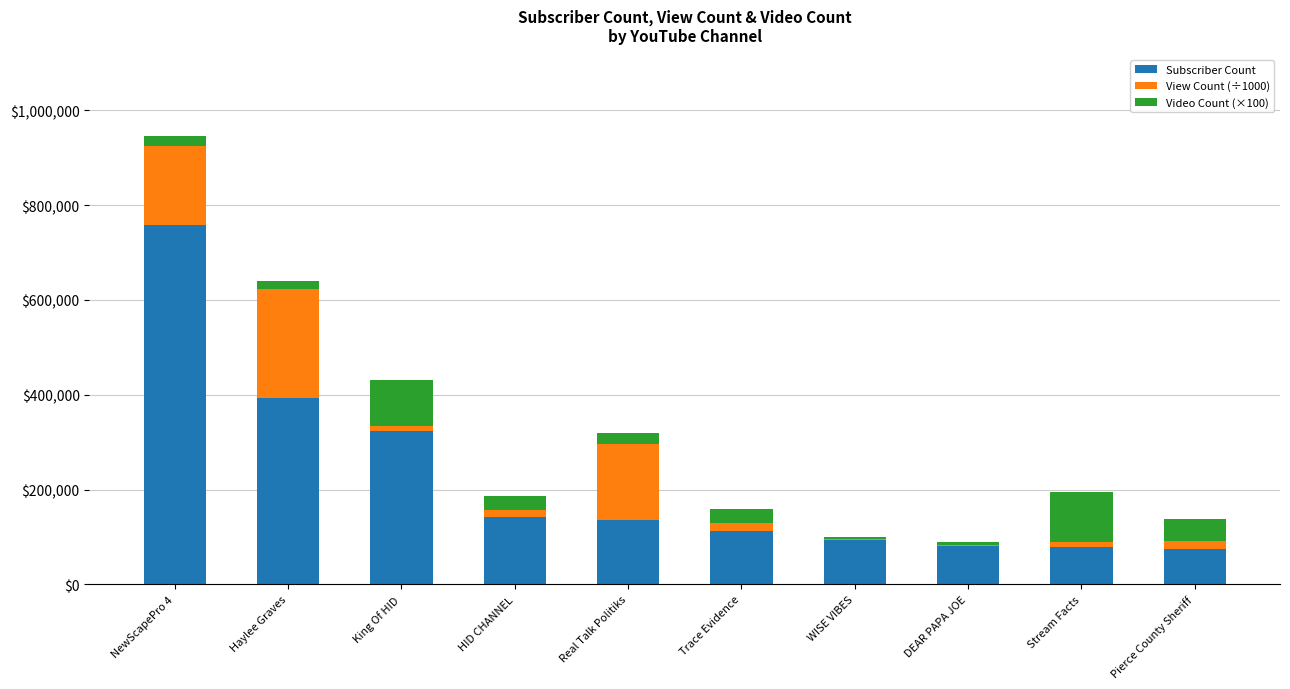

The value of Subscriber Count at Real Talk Politiks is 208542.7. True or false?

False